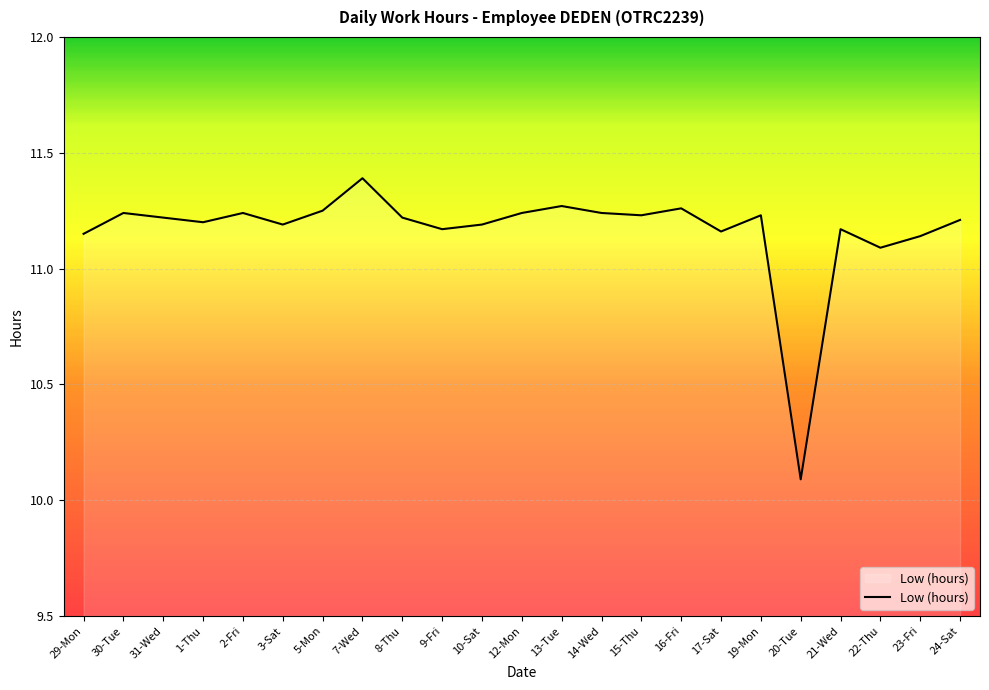

Is this an area chart (filled region under the line)?

No